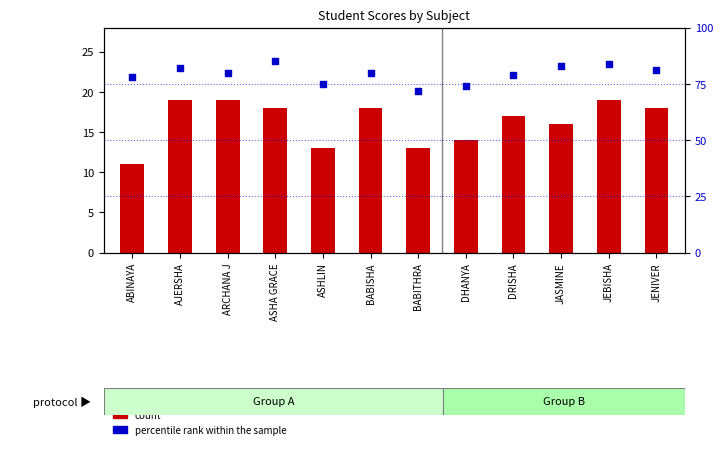

Which series has the widest spread of Y values?

percentile rank within the sample